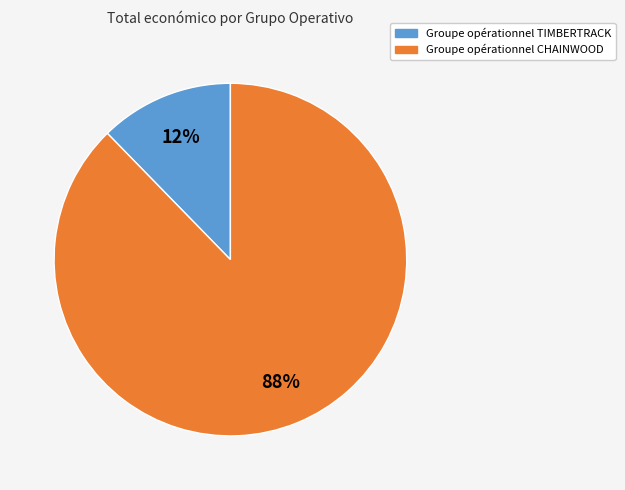

What percentage is the Groupe opérationnel TIMBERTRACK slice, to the nearest percent?

12%